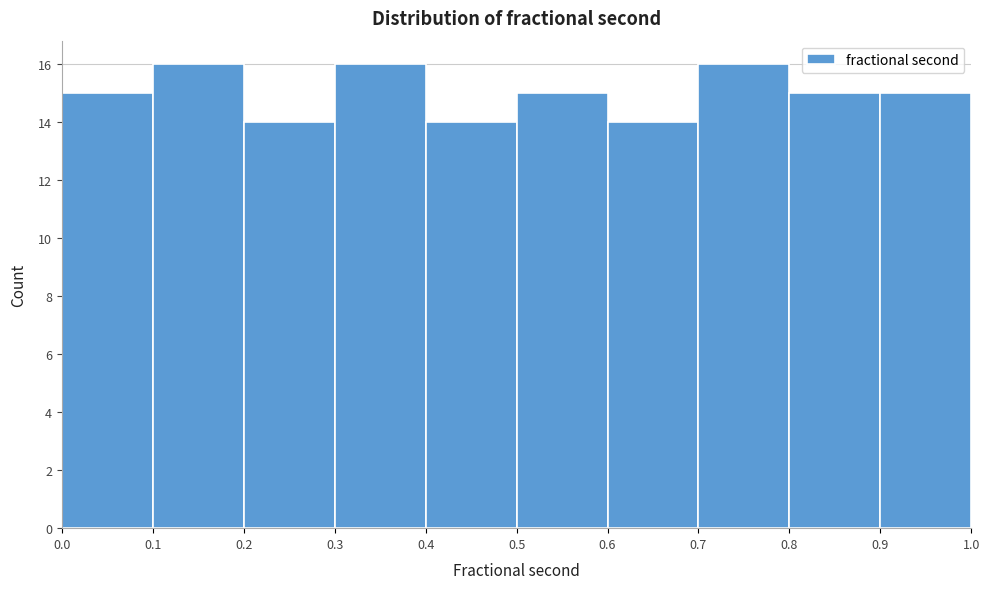

Reading left to right, list every bar in this chart as the range it spans on the x-axis followed by its height. The values are not printed on the chart, so give them approximately, as read against the axis.

0.0 to 0.1: 15
0.1 to 0.2: 16
0.2 to 0.3: 14
0.3 to 0.4: 16
0.4 to 0.5: 14
0.5 to 0.6: 15
0.6 to 0.7: 14
0.7 to 0.8: 16
0.8 to 0.9: 15
0.9 to 1.0: 15